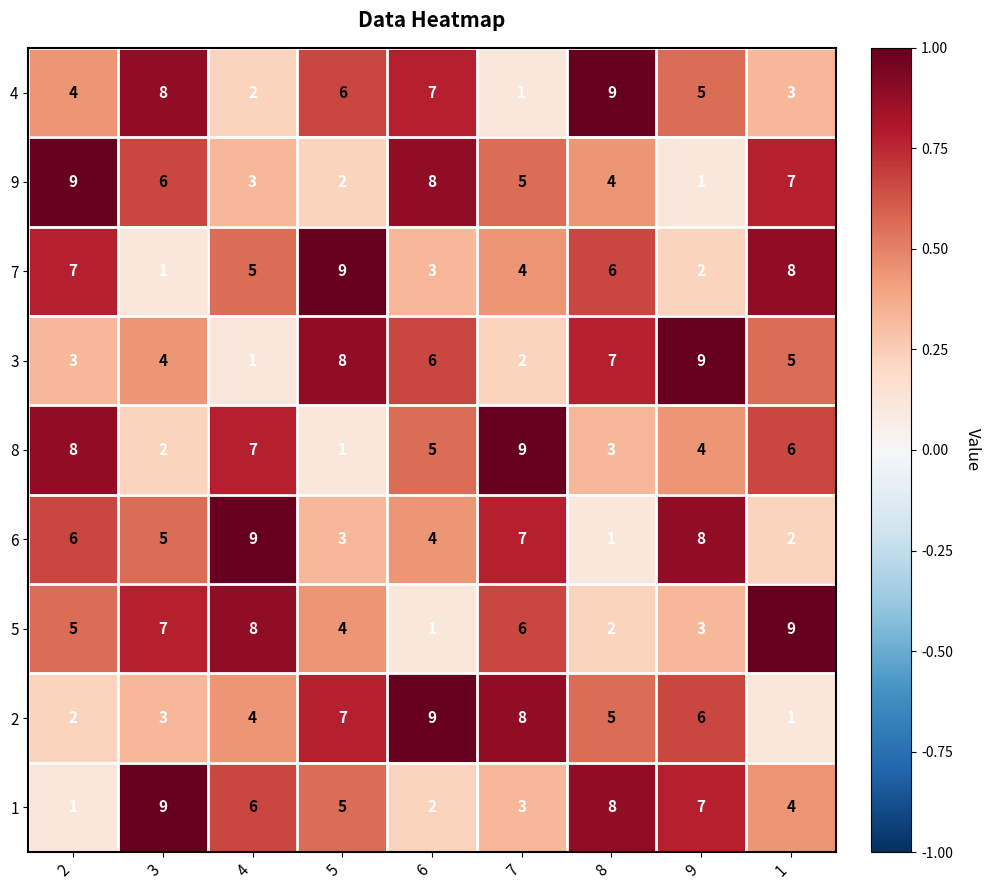

What is the maximum value shown in the chart?

9